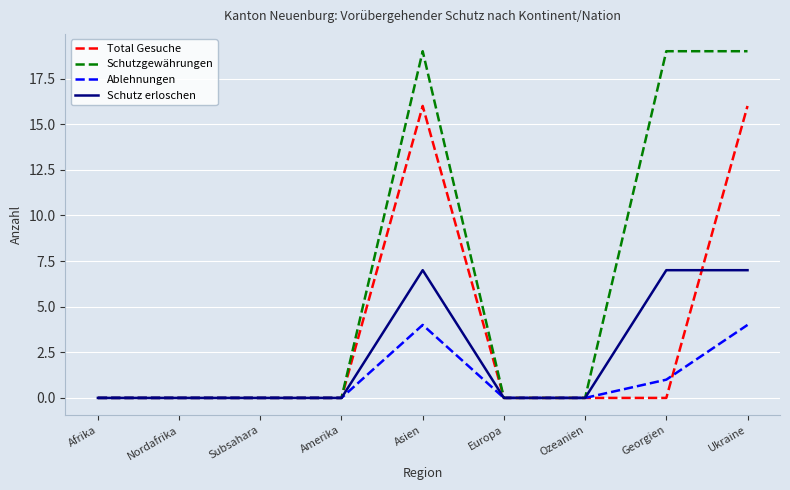

What is the approximate value of Schutzgewährungen at Georgien, to the nearest 5?

20